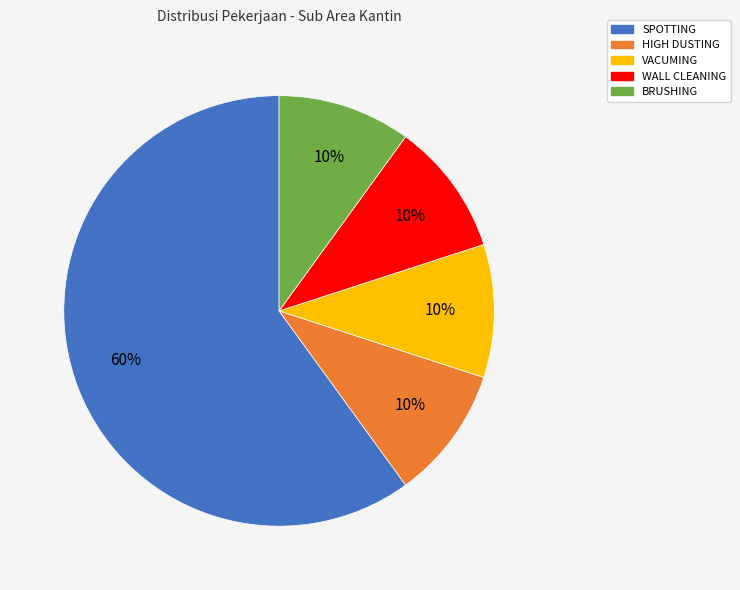

Do HIGH DUSTING and SPOTTING together represent more than half of the pie?

Yes